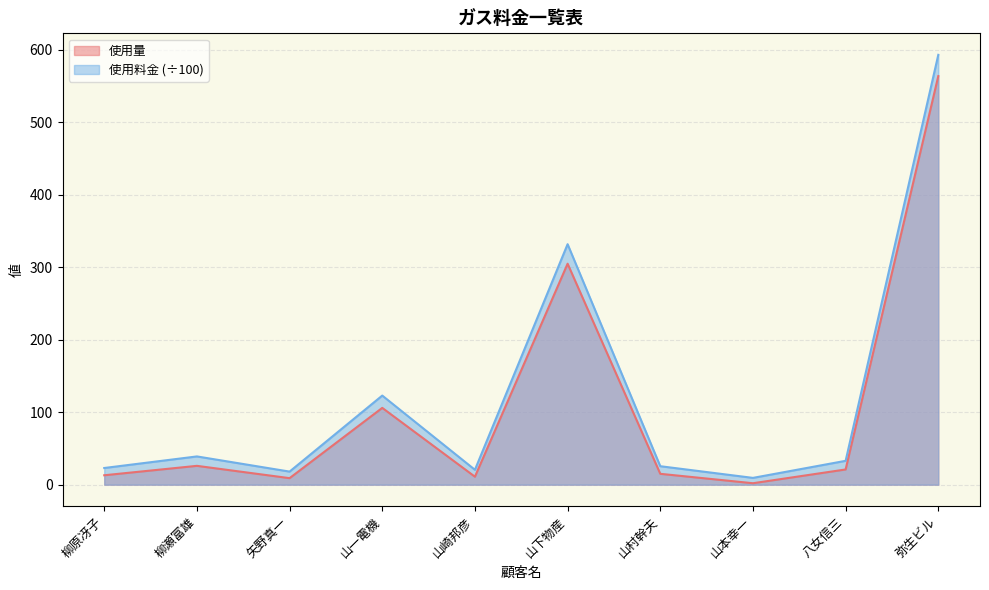

True or false: 使用料金 and 使用量 cross at least once.

False